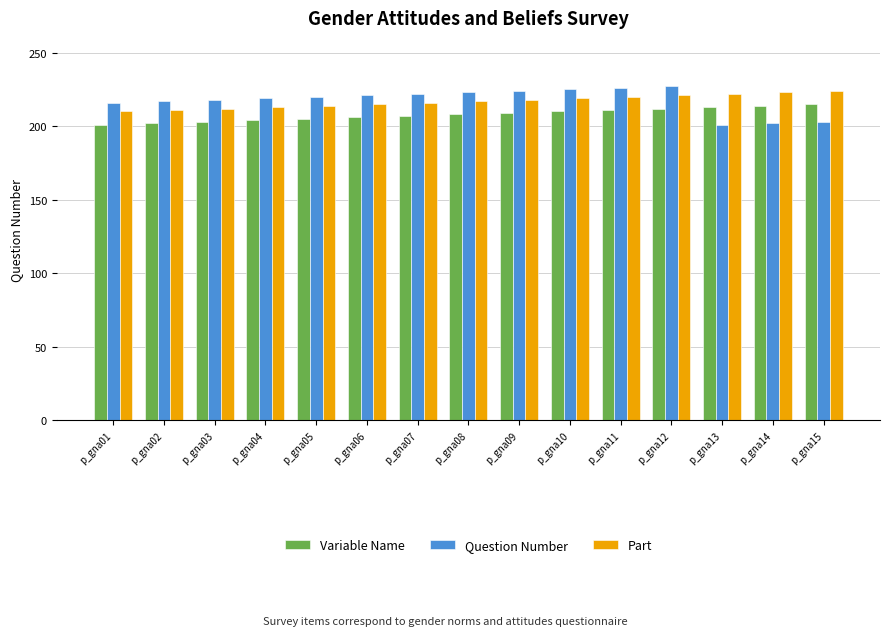

What are all the series names shown in the legend?

Variable Name, Question Number, Part